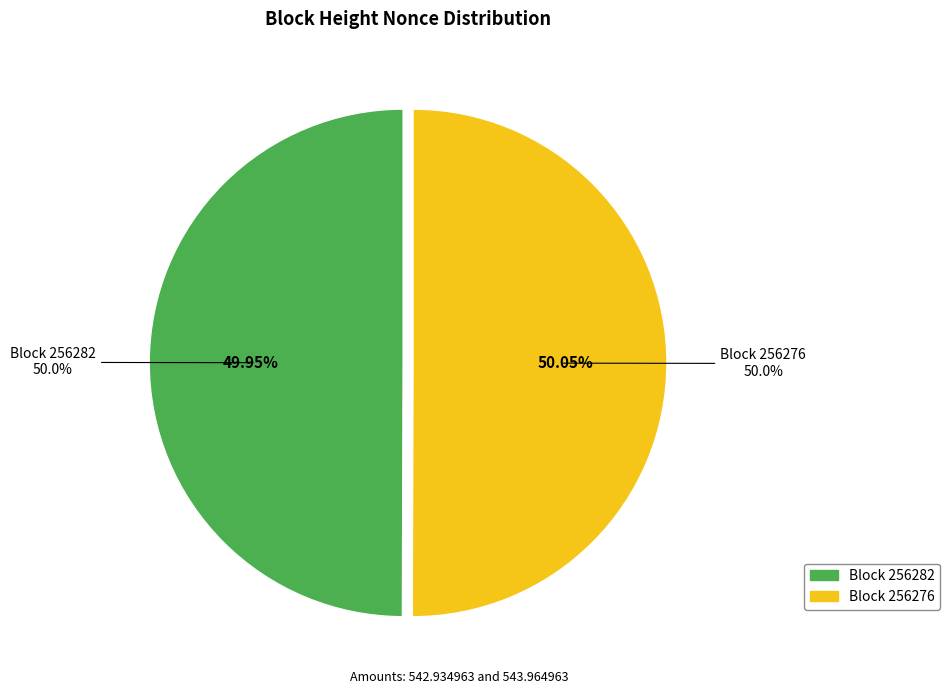

What is the smallest slice in the pie chart?

256282